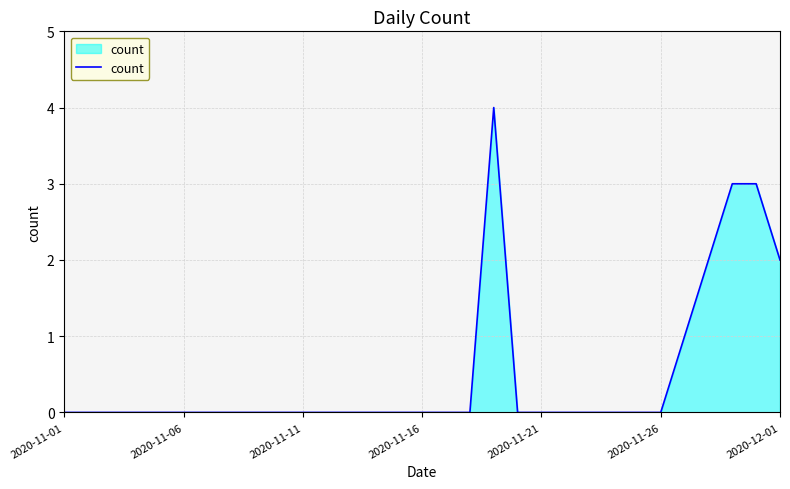

What is the difference between the maximum and minimum values?

4